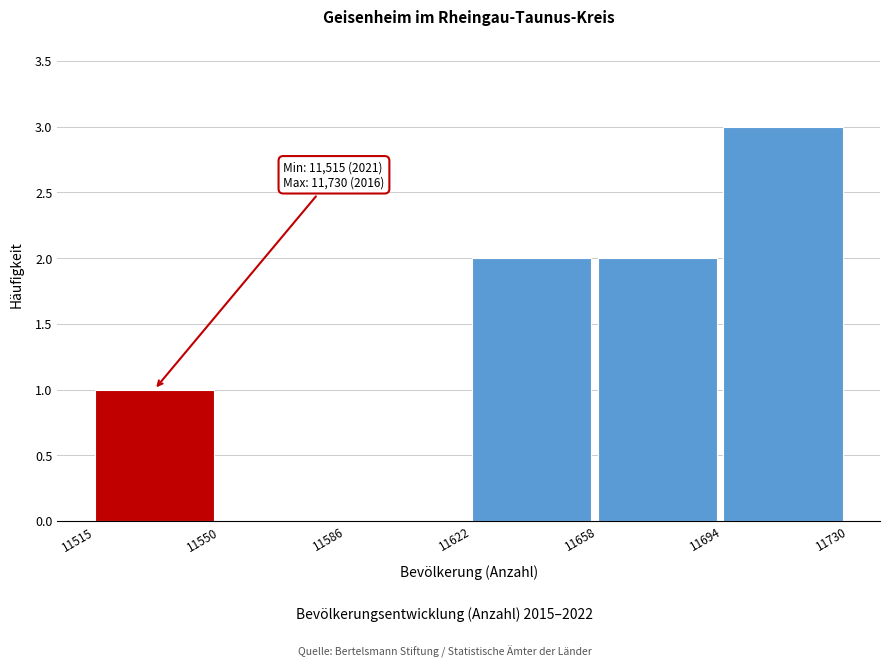

Over which range of the x-axis is the bar tallest?

11694 to 11730